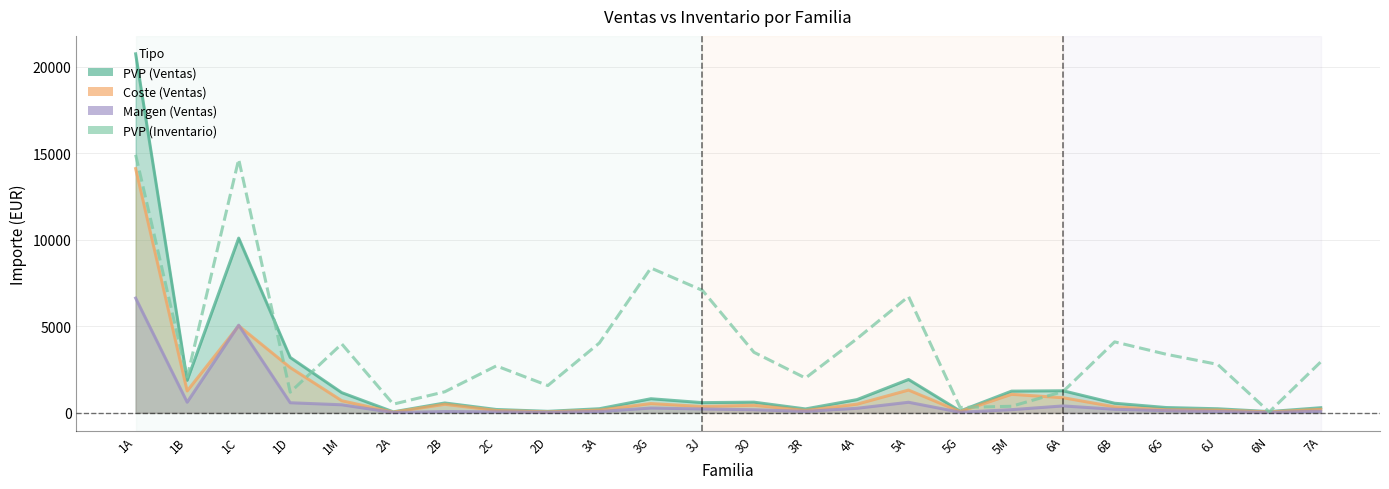

How many values in the PVP (Ventas) series are below 590?

12